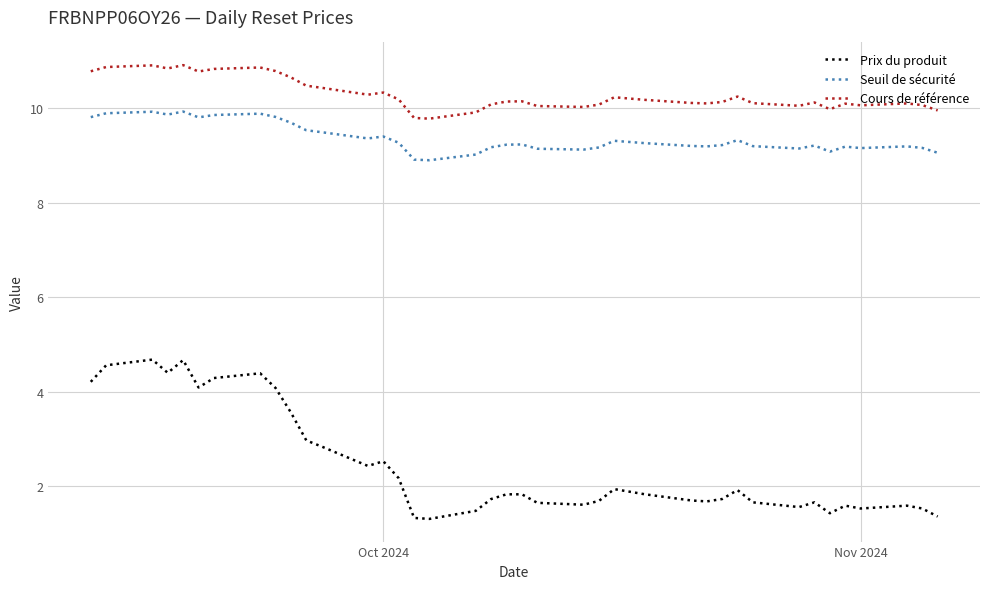

In Cours de référence, how many points are higher than both neighbors (excluding endpoints)?

10